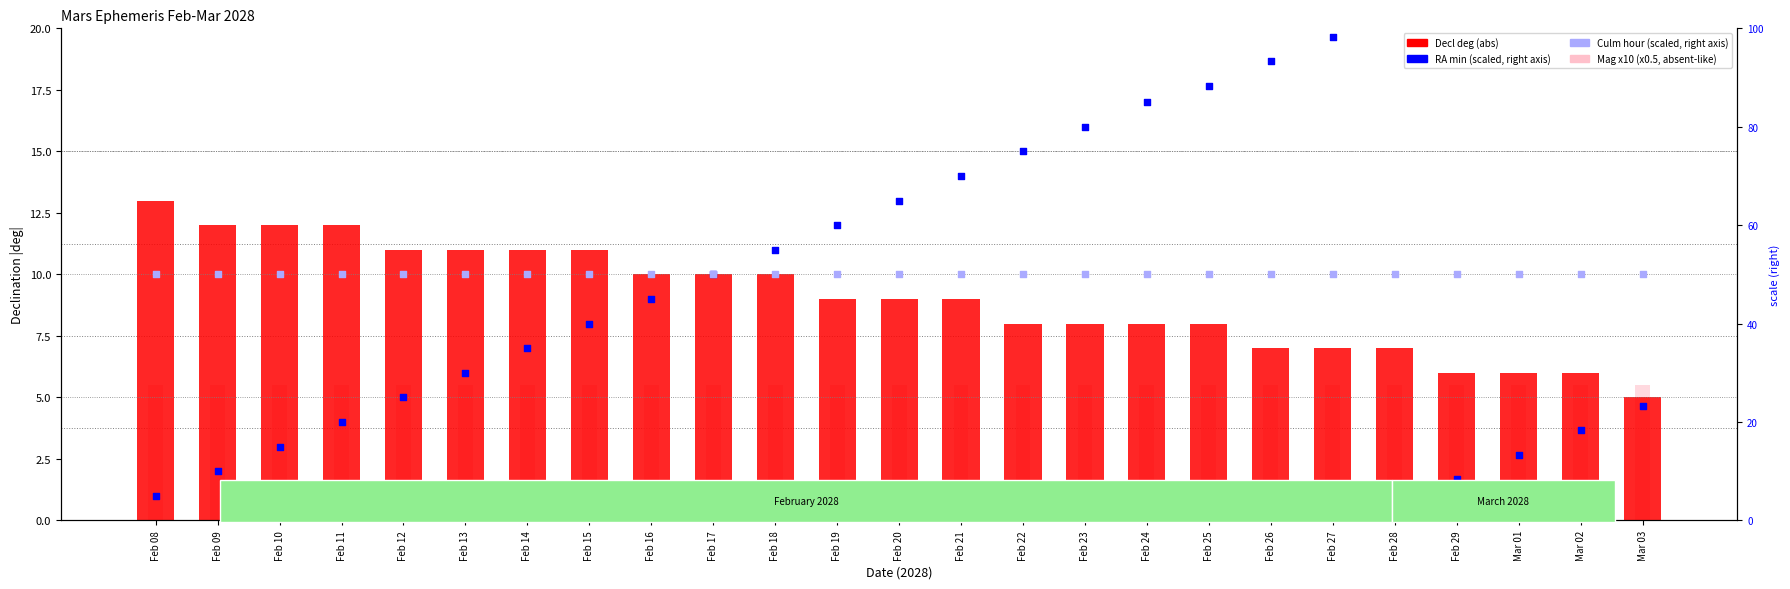

At how many categories does at least one series exceed 15?

25